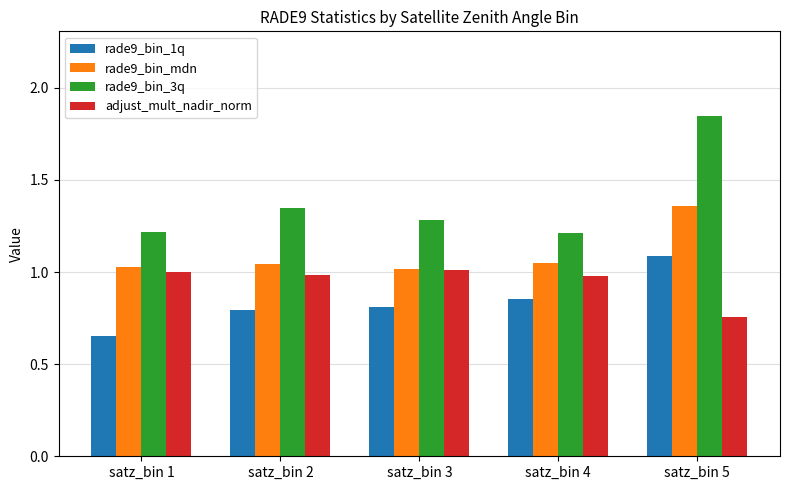

Which series has the largest range (max minus min)?

rade9_bin_3q